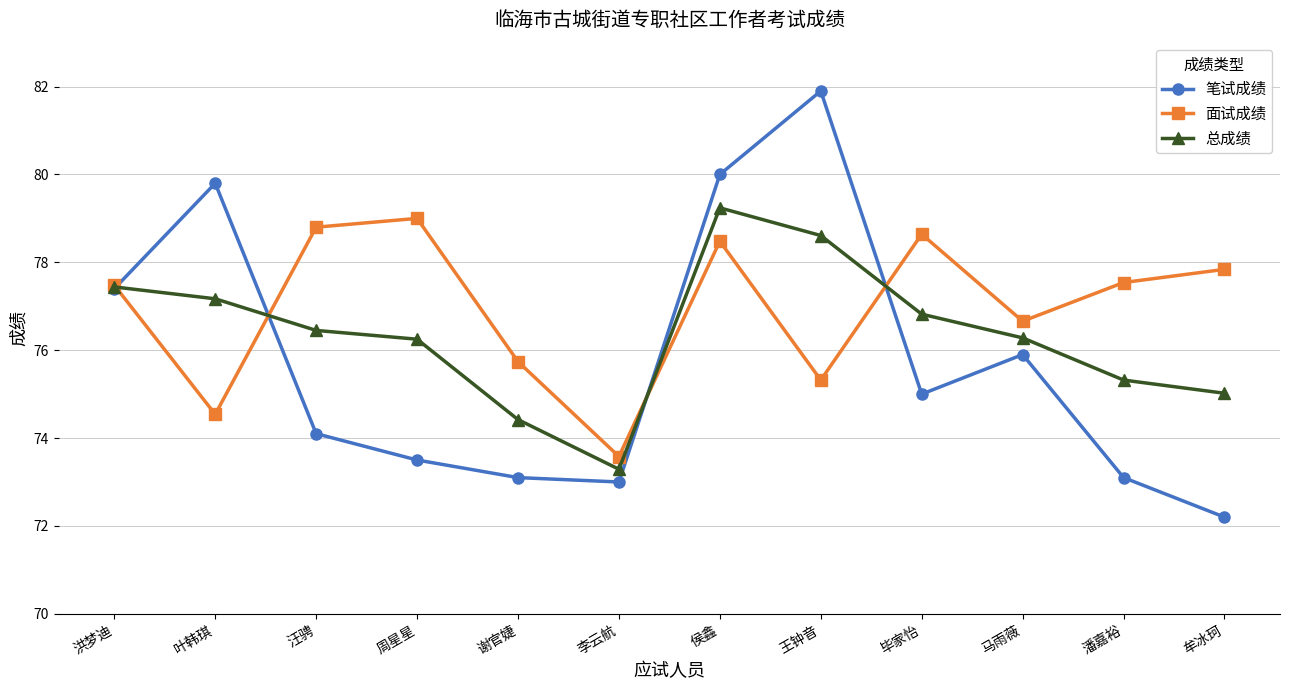

At which category does 笔试成绩 reach its first local peak?

叶韩琪